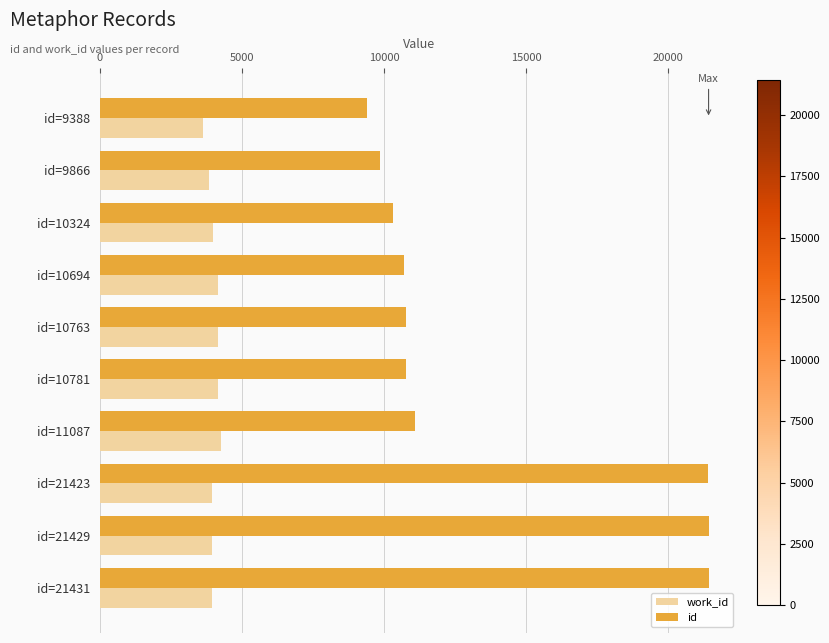

Is the value of work_id at id=10324 greater than the value of id at id=9866?

No